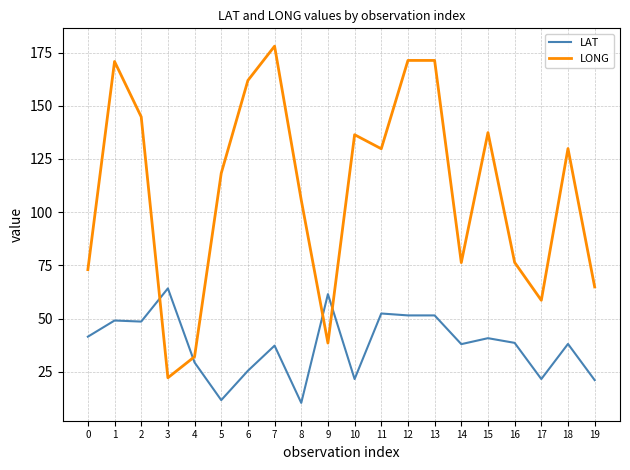

What is the difference between the maximum and minimum values in the LAT series?

53.8